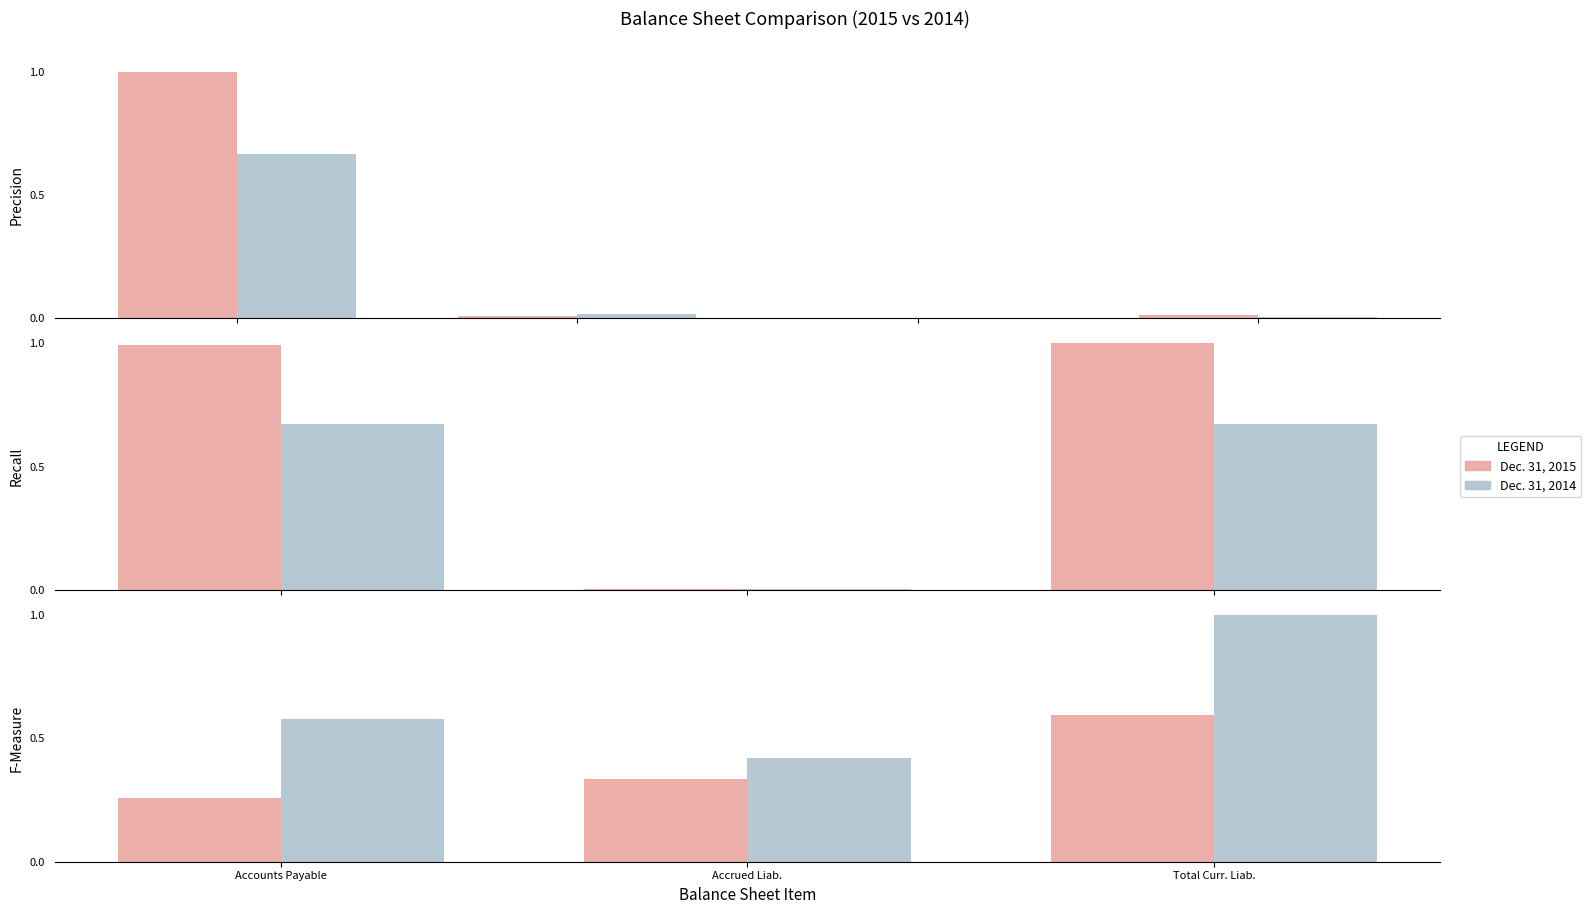

At which label does Dec. 31, 2014 reach its peak?

Total Curr. Liab.